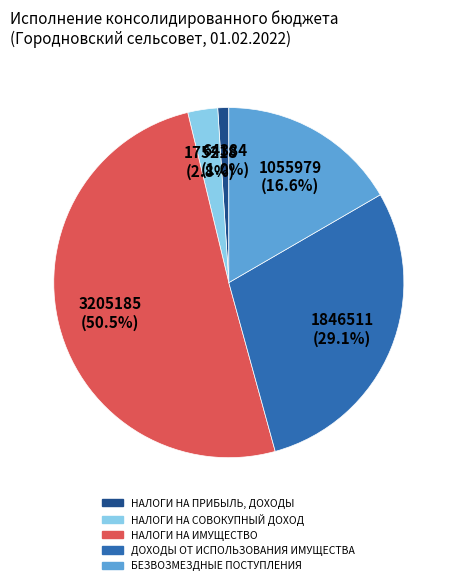

Rank the categories by value from highest to lowest.

НАЛОГИ НА ИМУЩЕСТВО, ДОХОДЫ ОТ ИСПОЛЬЗОВАНИЯ ИМУЩЕСТВА, БЕЗВОЗМЕЗДНЫЕ ПОСТУПЛЕНИЯ, НАЛОГИ НА СОВОКУПНЫЙ ДОХОД, НАЛОГИ НА ПРИБЫЛЬ, ДОХОДЫ